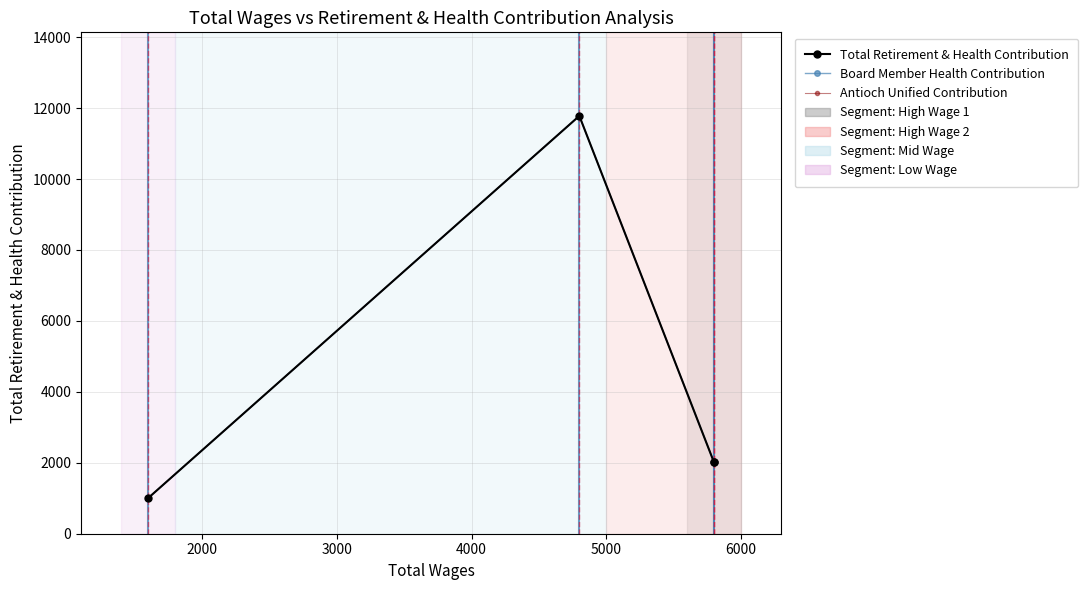

Which series has the widest spread of values?

Total Retirement & Health Contribution